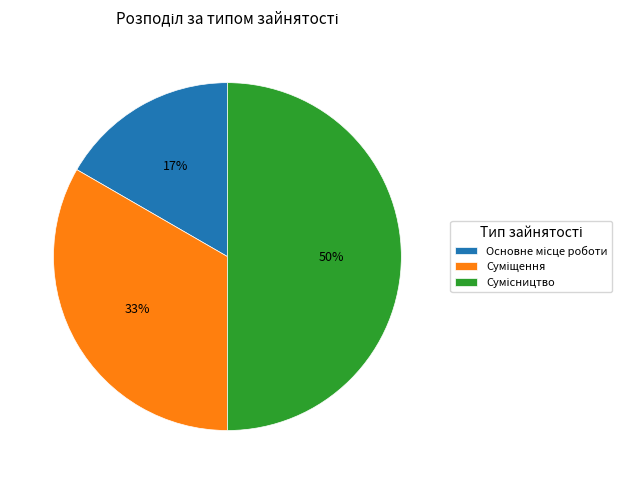

To the nearest percent, what is the difference between the largest and smallest slice percentages?

33%